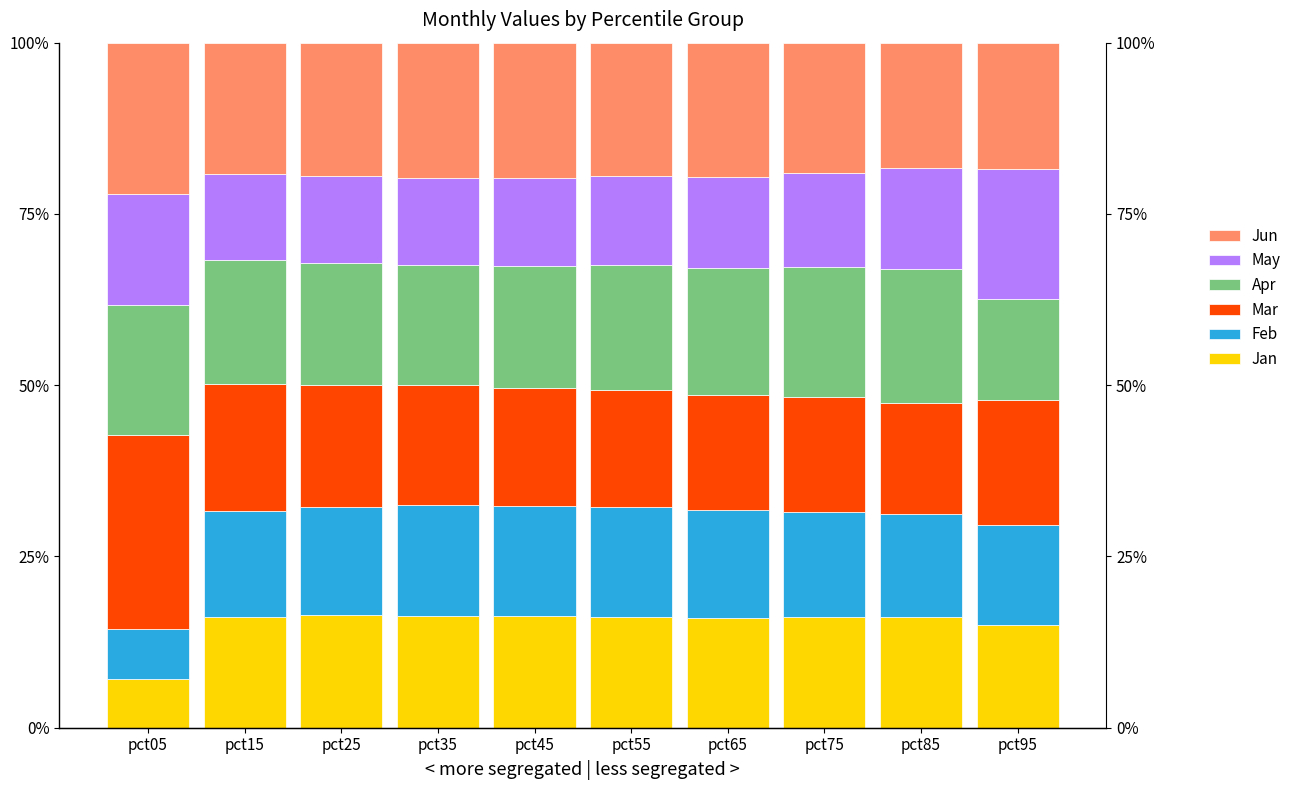

Reading left to right, transcribe all the data shown in this chart.

Jan: pct05=0.1	pct15=0.2	pct25=0.2	pct35=0.2	pct45=0.2	pct55=0.2	pct65=0.2	pct75=0.2	pct85=0.2	pct95=0.2
Feb: pct05=0.1	pct15=0.2	pct25=0.2	pct35=0.2	pct45=0.2	pct55=0.2	pct65=0.2	pct75=0.2	pct85=0.2	pct95=0.1
Mar: pct05=0.3	pct15=0.2	pct25=0.2	pct35=0.2	pct45=0.2	pct55=0.2	pct65=0.2	pct75=0.2	pct85=0.2	pct95=0.2
Apr: pct05=0.2	pct15=0.2	pct25=0.2	pct35=0.2	pct45=0.2	pct55=0.2	pct65=0.2	pct75=0.2	pct85=0.2	pct95=0.1
May: pct05=0.2	pct15=0.1	pct25=0.1	pct35=0.1	pct45=0.1	pct55=0.1	pct65=0.1	pct75=0.1	pct85=0.1	pct95=0.2
Jun: pct05=0.2	pct15=0.2	pct25=0.2	pct35=0.2	pct45=0.2	pct55=0.2	pct65=0.2	pct75=0.2	pct85=0.2	pct95=0.2